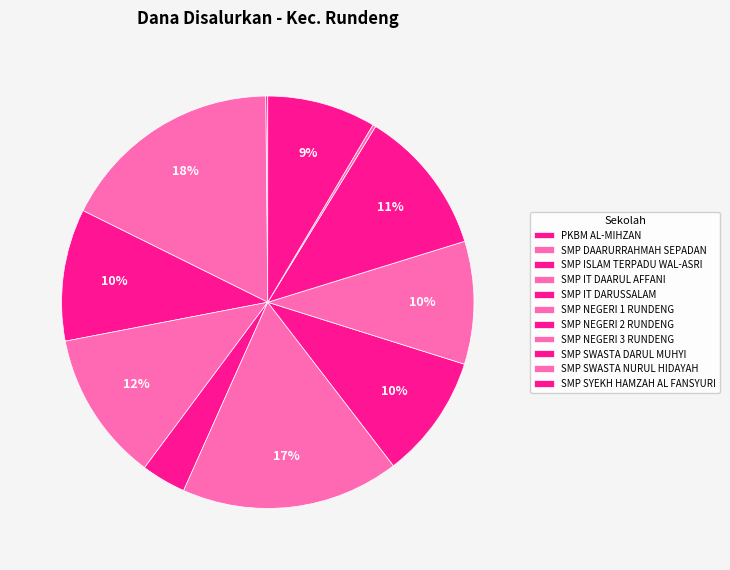

How many slices are in this pie chart?

11